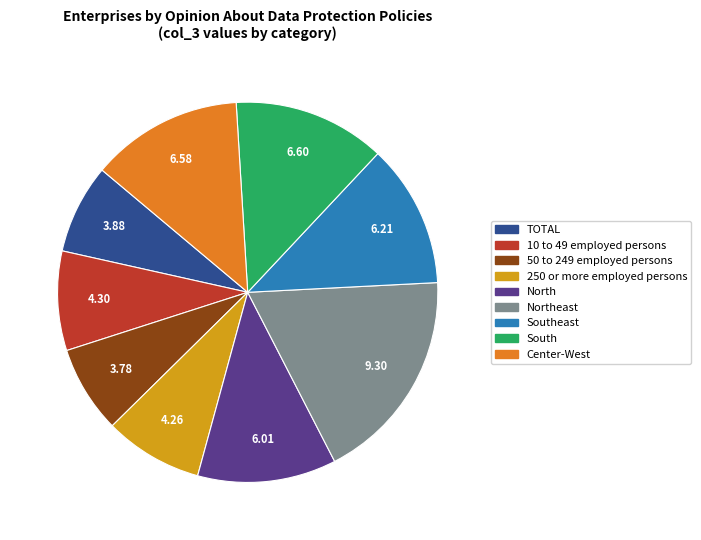

Is there any slice that represents more than half of the pie?

No